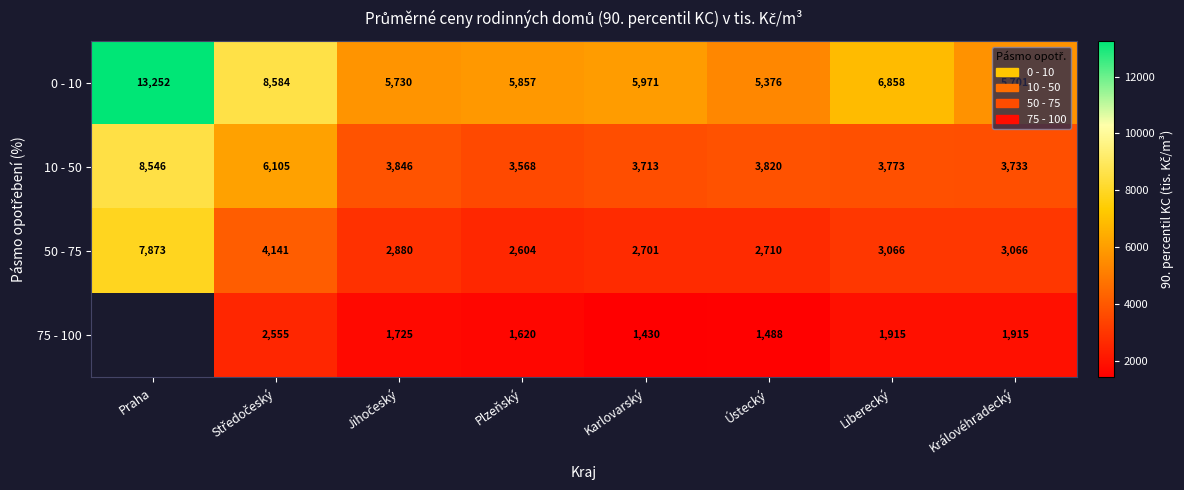

Rank the series at Karlovarský from lowest to highest value.

75 - 100, 50 - 75, 10 - 50, 0 - 10